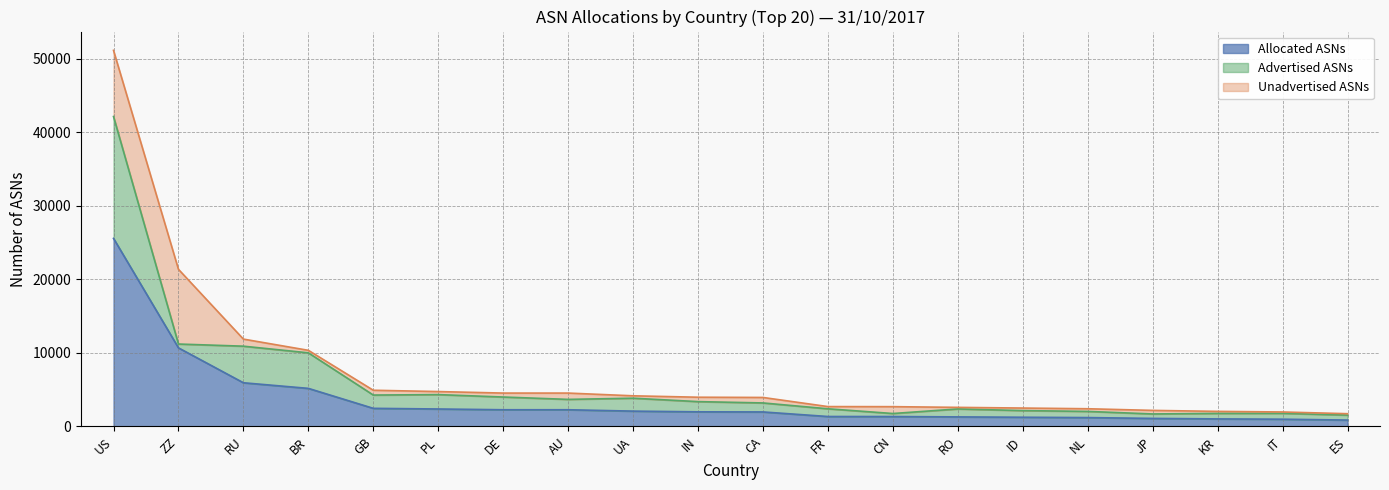

Is the value of Allocated ASNs at JP greater than the value of Advertised ASNs at AU?

No